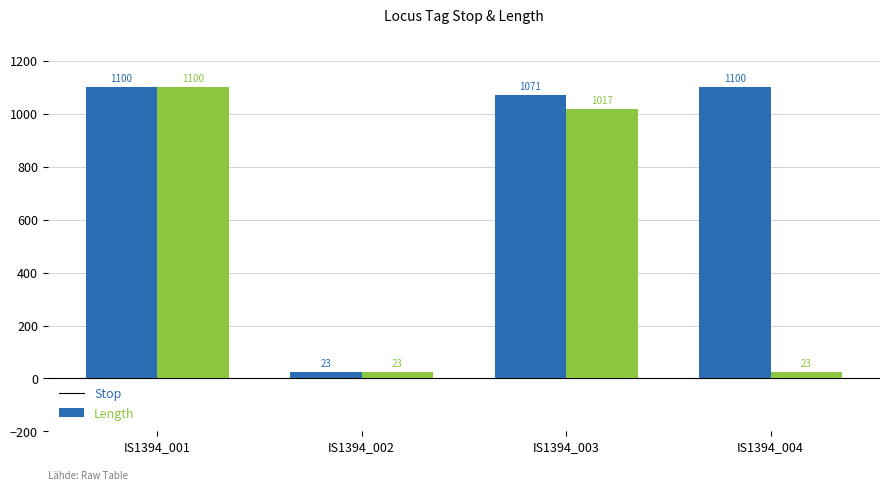

What is the highest value of the Stop series?

1100